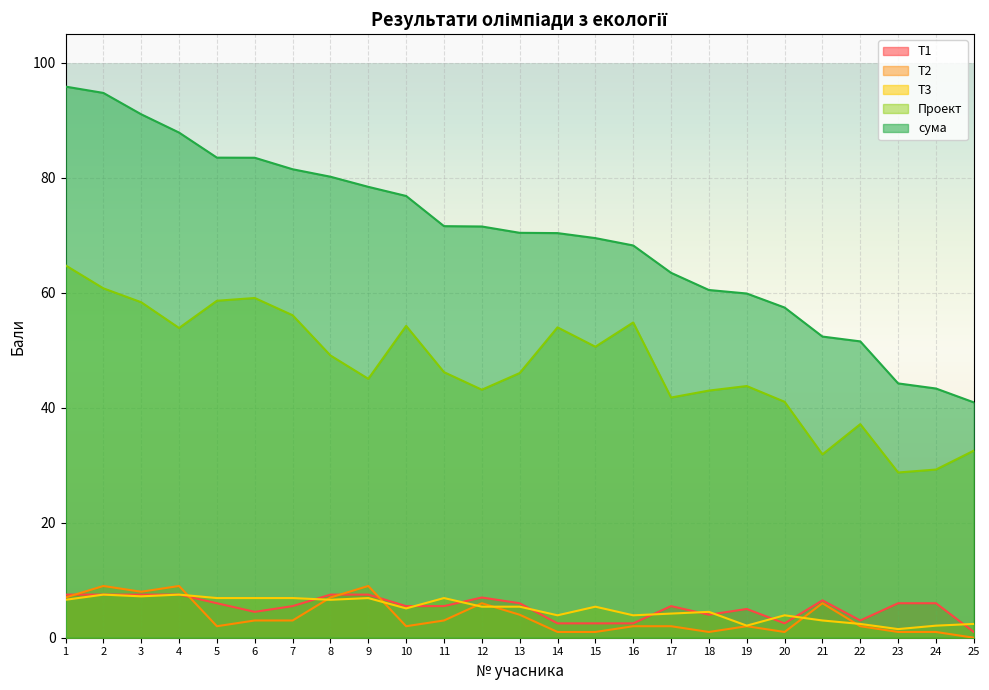

Is it true that сума equals 71.6 at 11?

True